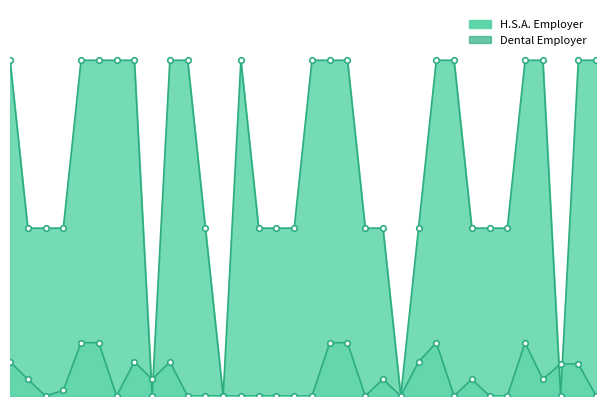

How many series are shown in this chart?

2